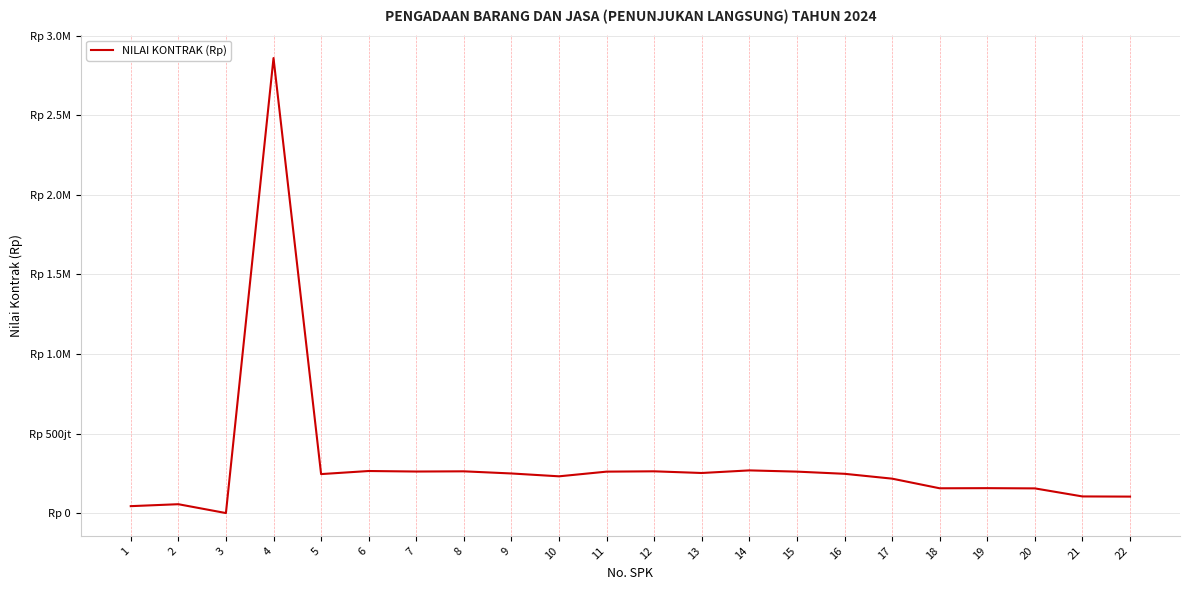

True or false: the data shows 105766408 at 11.

False